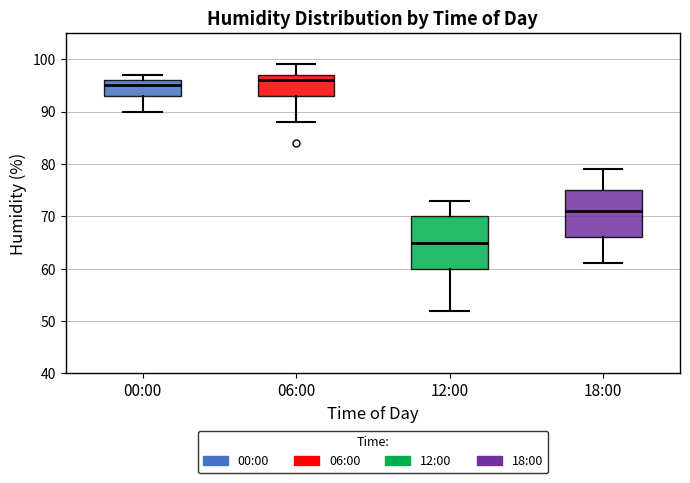

Which box has the lowest median line?

12:00